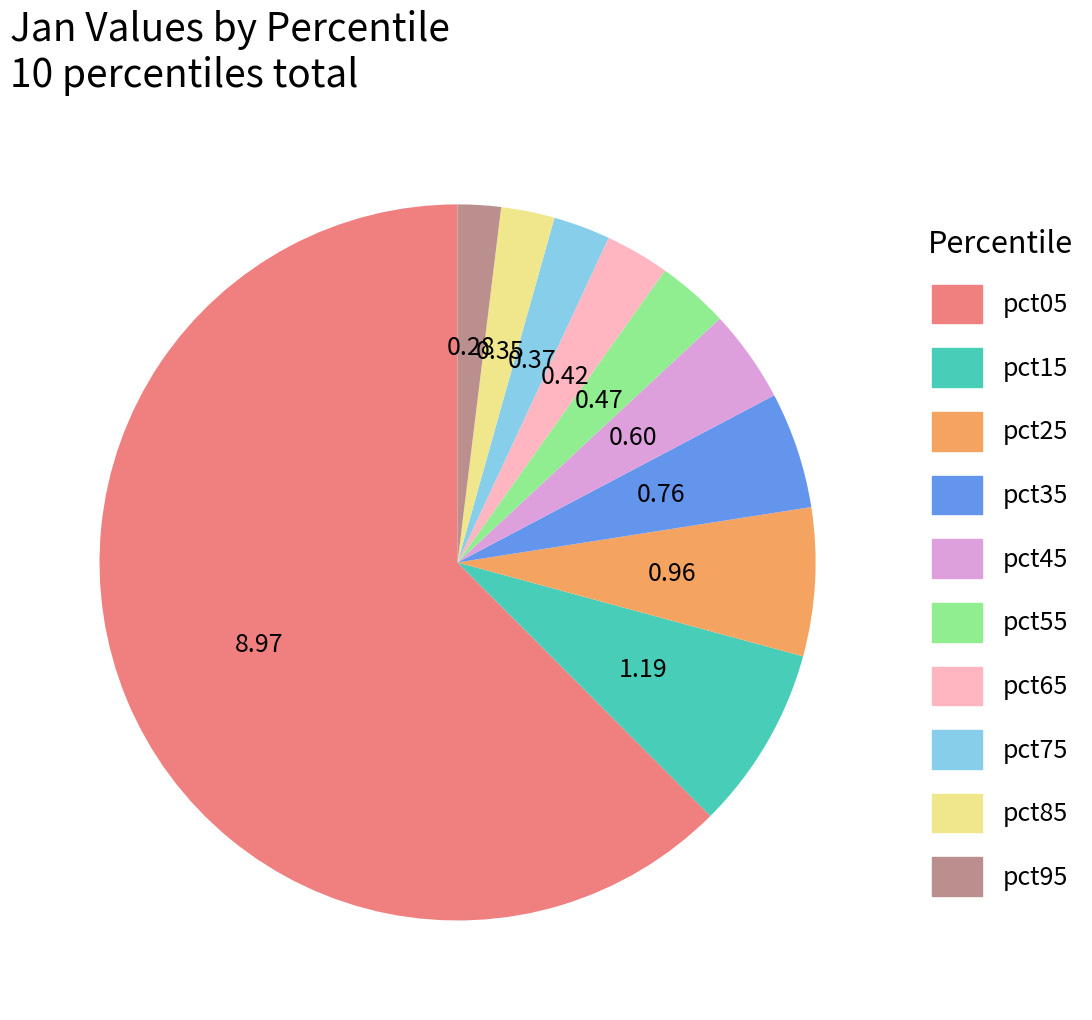

Does pct05 represent more than half of the total?

Yes